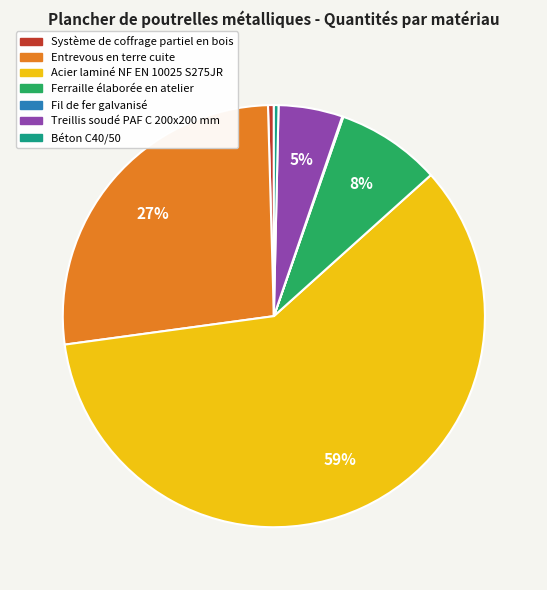

Is there any slice that represents more than half of the pie?

Yes